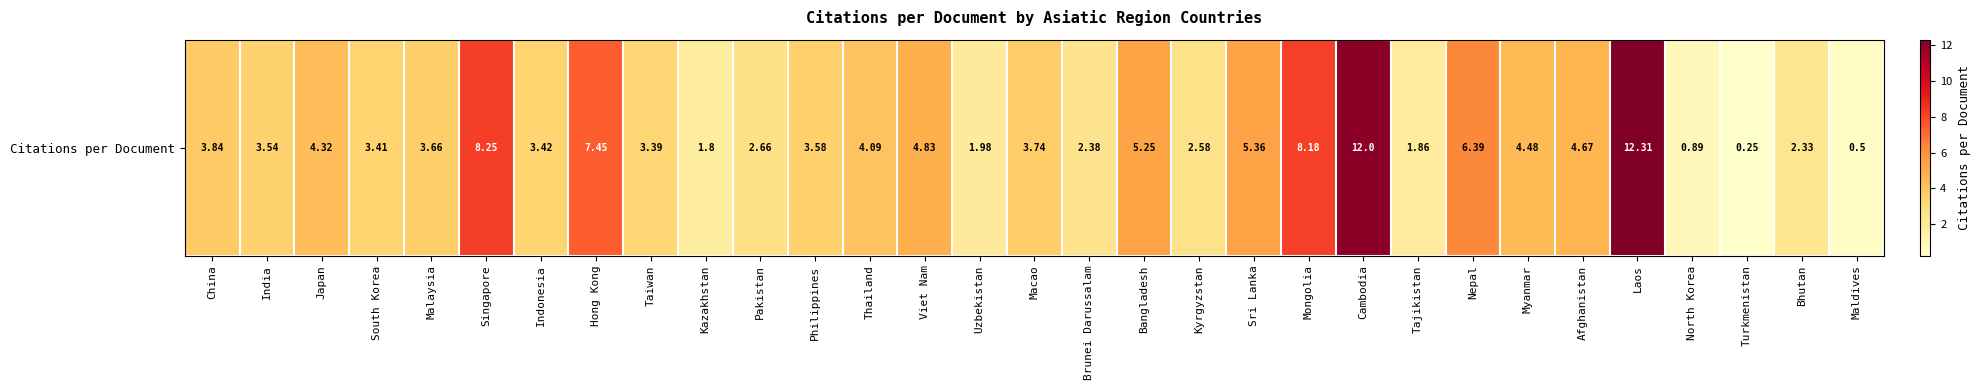

Reading left to right, transcribe all the data shown in this chart.

China=3.8	India=3.5	Japan=4.3	South Korea=3.4	Malaysia=3.7	Singapore=8.2	Indonesia=3.4	Hong Kong=7.5	Taiwan=3.4	Kazakhstan=1.8	Pakistan=2.7	Philippines=3.6	Thailand=4.1	Viet Nam=4.8	Uzbekistan=2.0	Macao=3.7	Brunei Darussalam=2.4	Bangladesh=5.2	Kyrgyzstan=2.6	Sri Lanka=5.4	Mongolia=8.2	Cambodia=12.0	Tajikistan=1.9	Nepal=6.4	Myanmar=4.5	Afghanistan=4.7	Laos=12.3	North Korea=0.9	Turkmenistan=0.2	Bhutan=2.3	Maldives=0.5